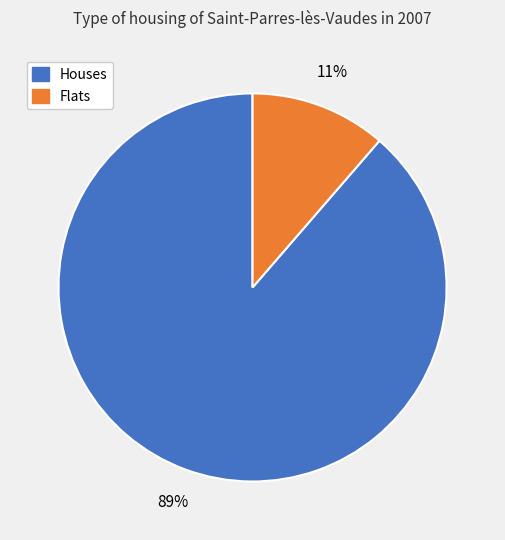

Is there any slice that represents more than half of the pie?

Yes